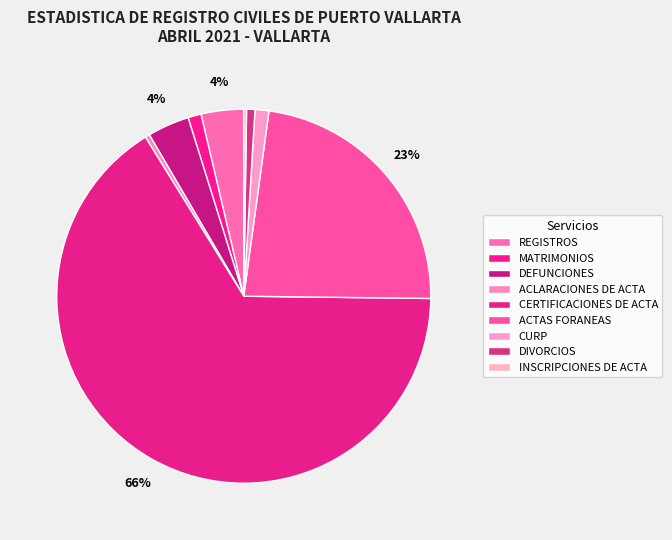

True or false: REGISTROS accounts for 4% of the total.

True